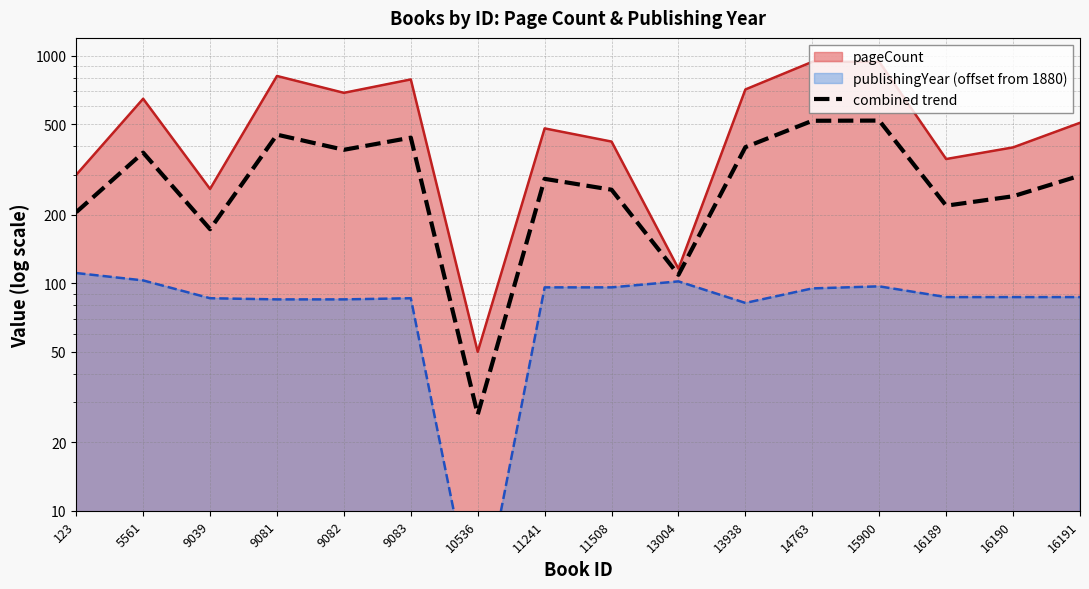

What is the minimum value shown in the chart?

26.5